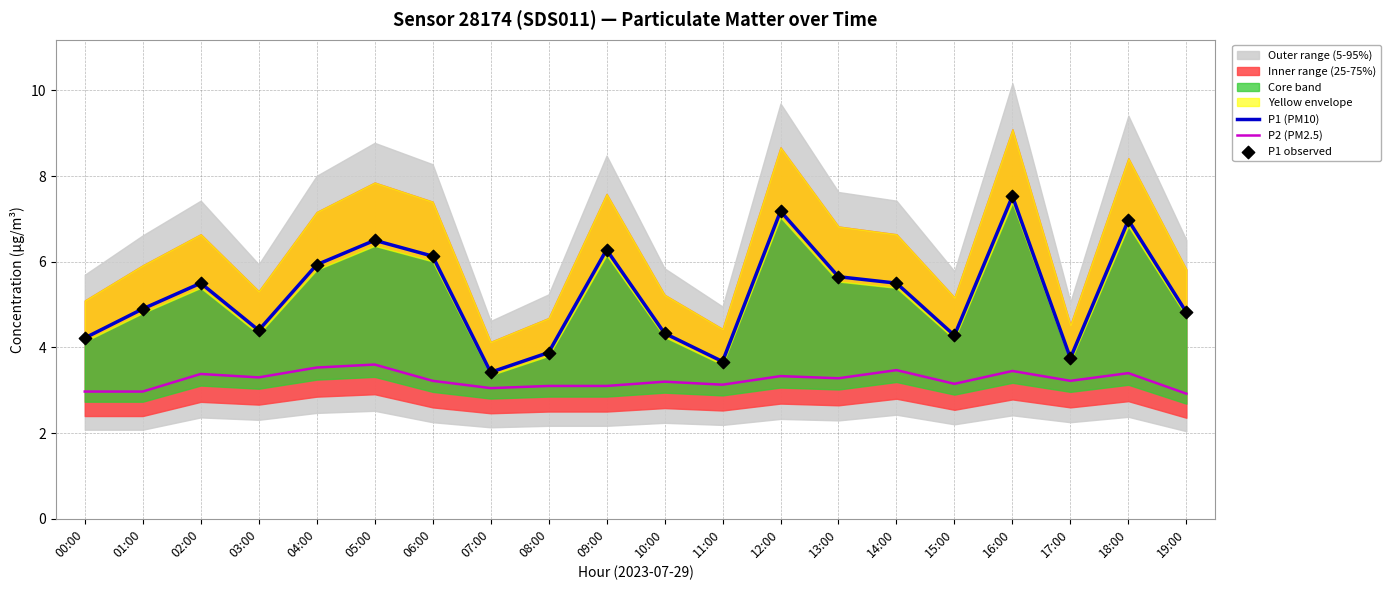

At how many categories does at least one series exceed 3?

20